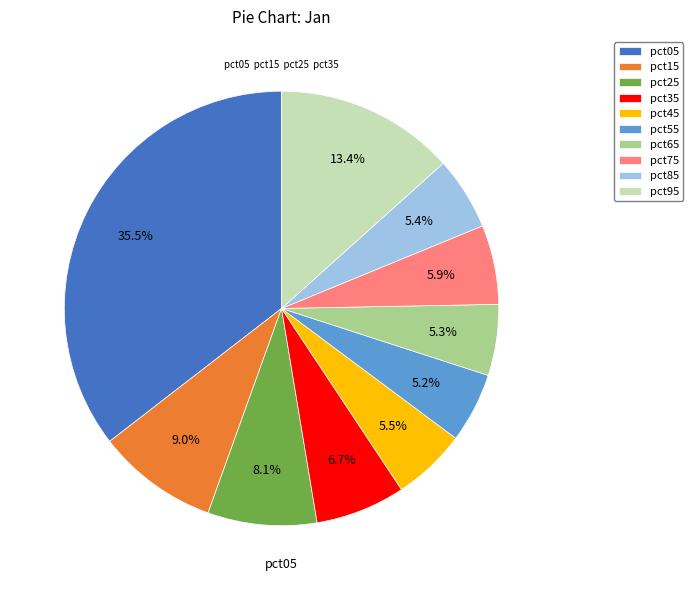

True or false: pct25 accounts for 8% of the total.

True